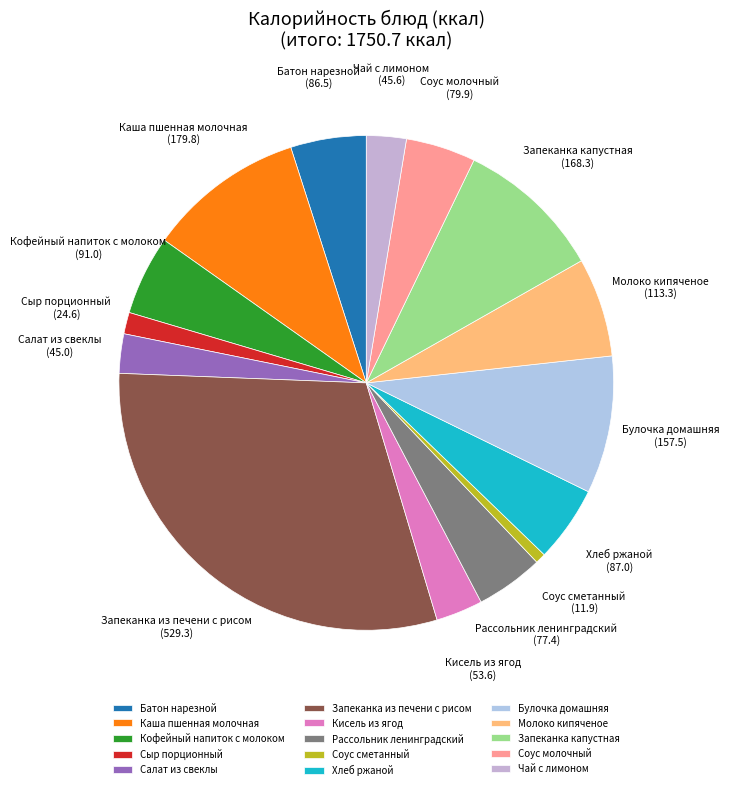

Which has a higher value, Булочка домашняя or Батон нарезной?

Булочка домашняя